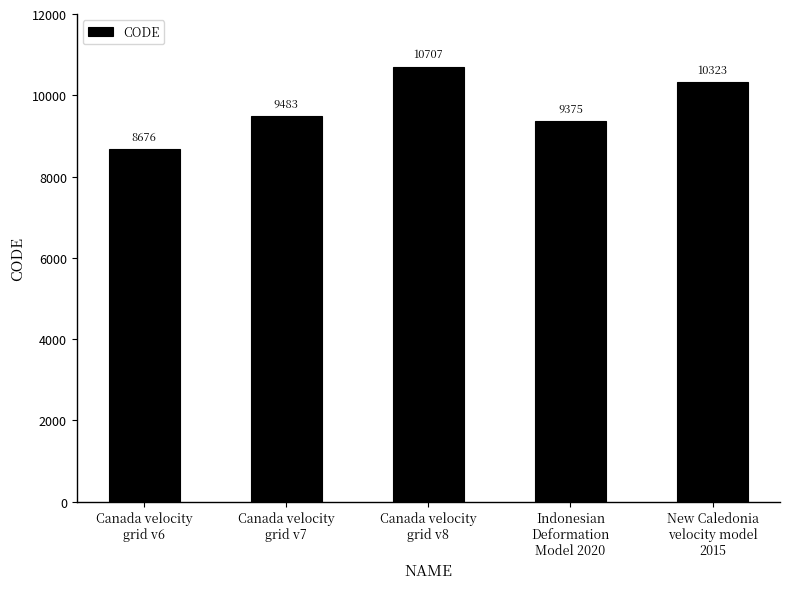

What is the average value?

9713